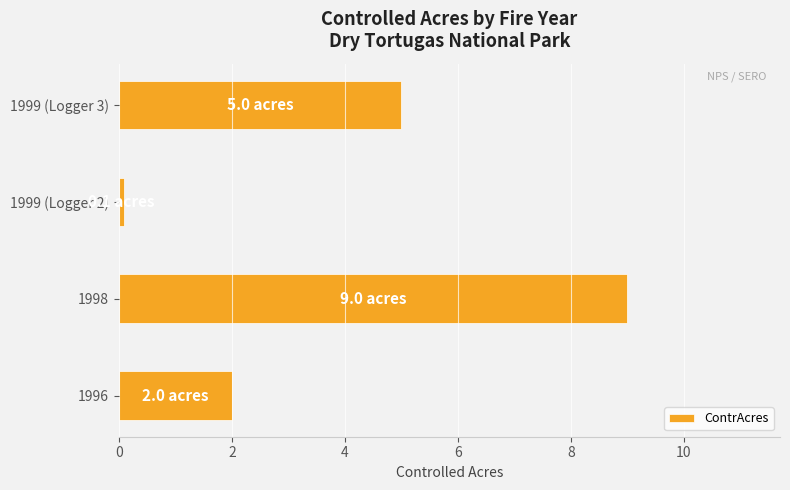

Where is the data nearest to the value 4?

1999 (Logger 3)